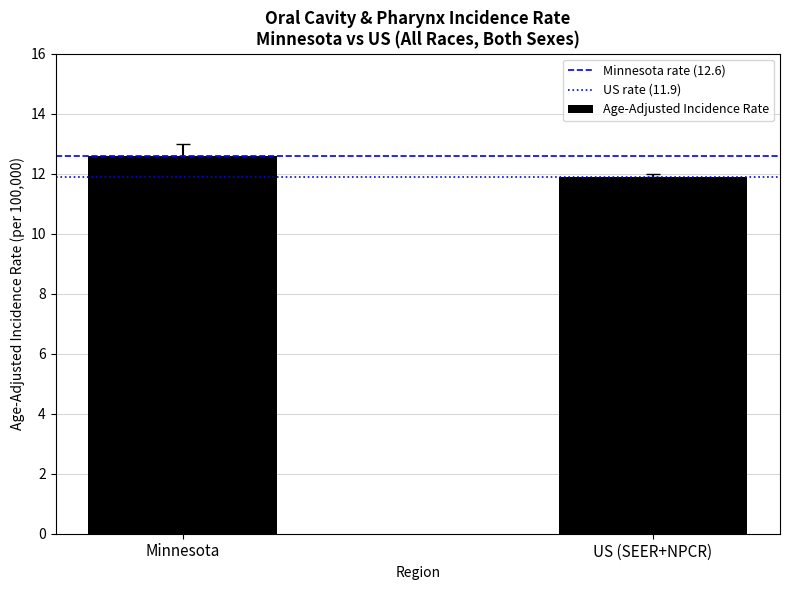

Reading right to left, extract all data points from this chart.

11.9	12.6